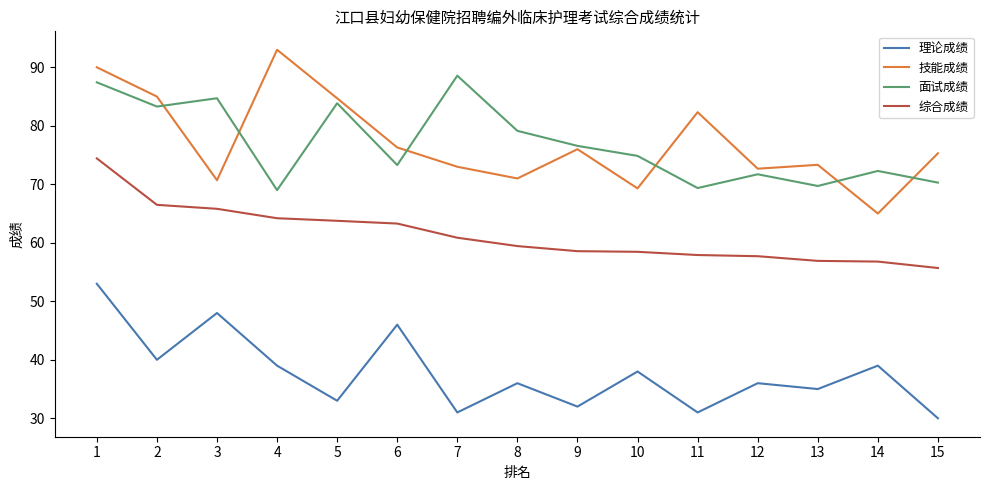

What is the total value across all series at 1?

304.9